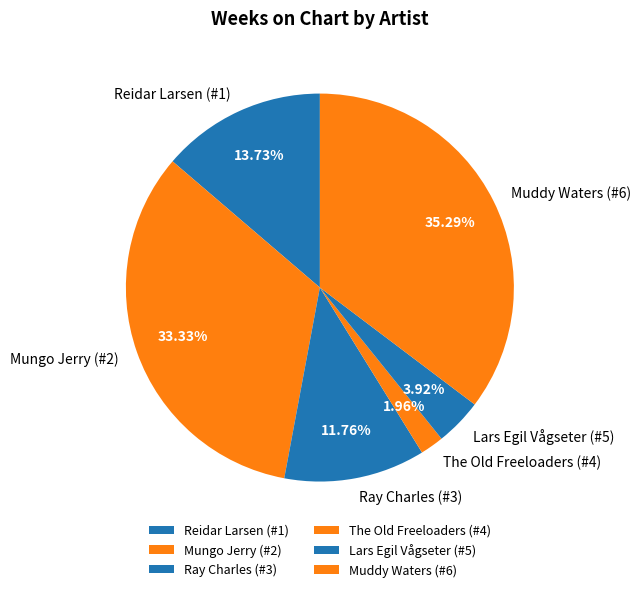

How many segments does this pie chart have?

6